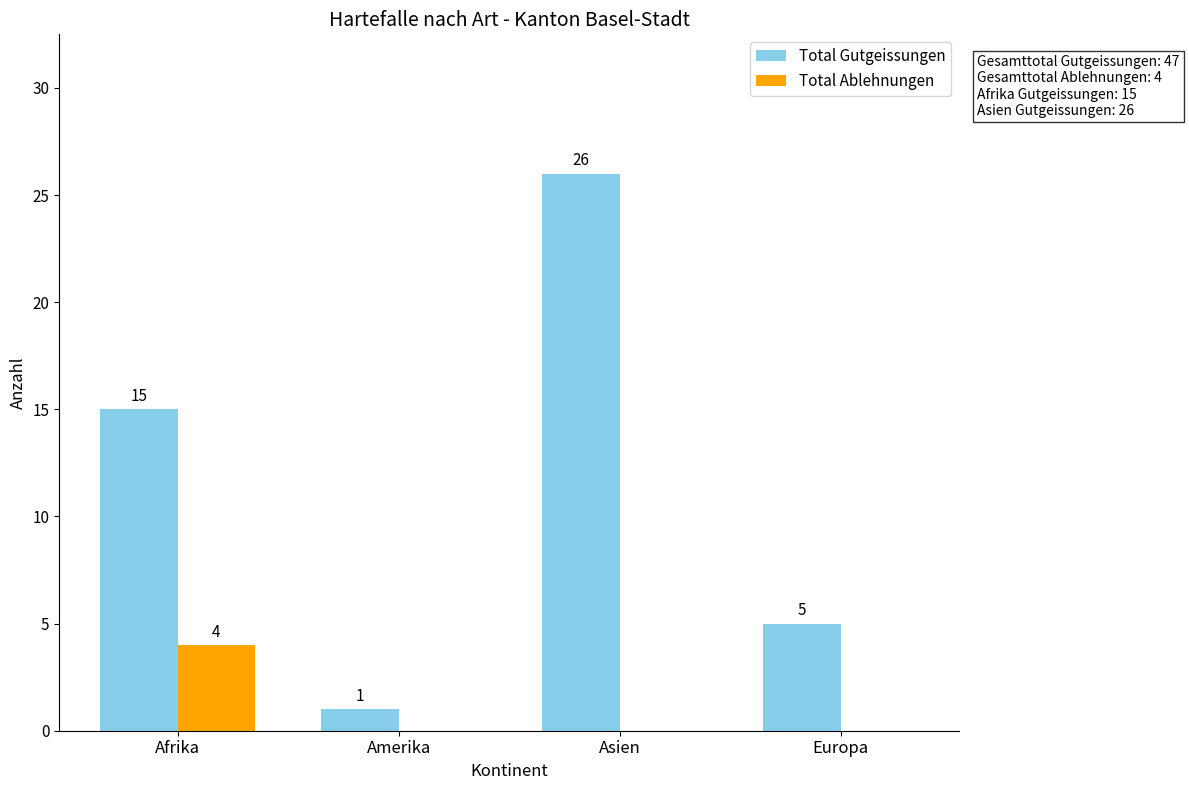

What are all the series names shown in the legend?

Total Gutgeissungen, Total Ablehnungen